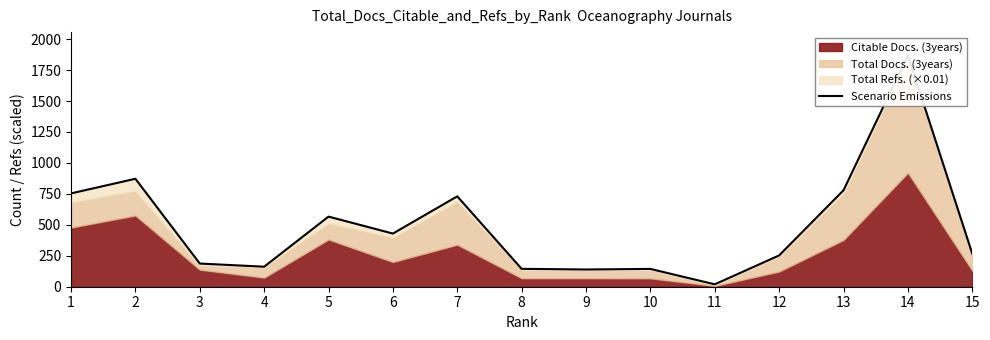

What is the average value?

487.7